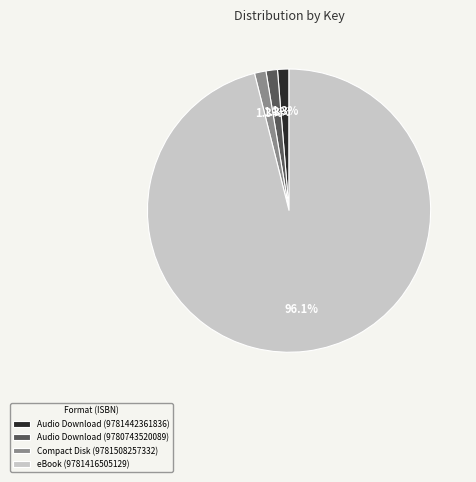

What percentage do Audio Download (9780743520089) and Compact Disk (9781508257332) together represent?

2.6%